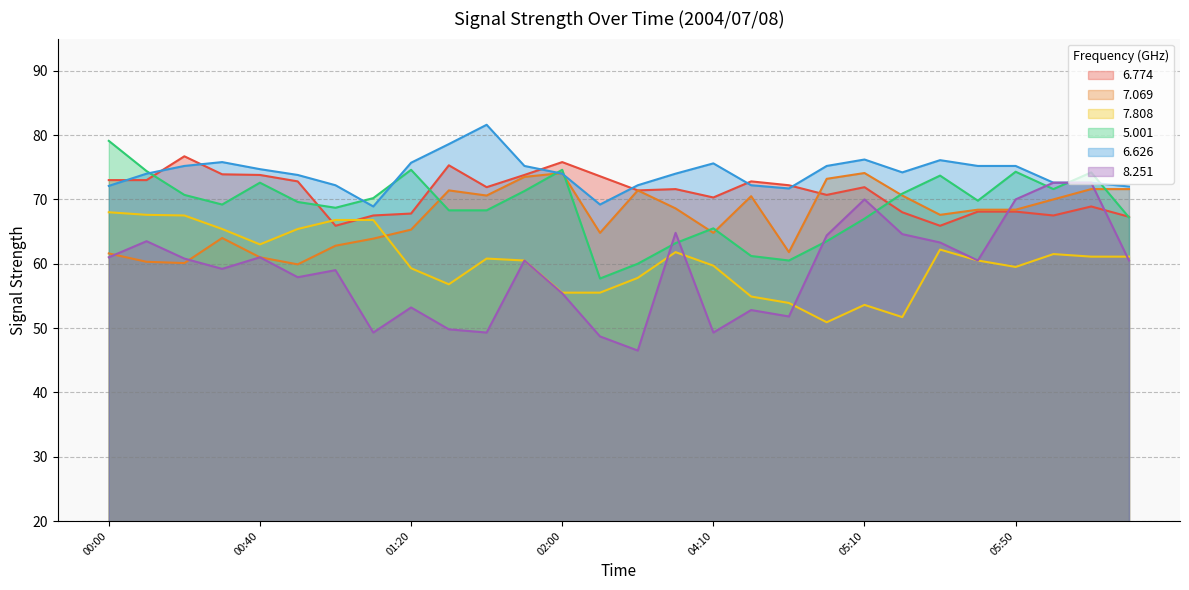

What is the sum of the 5.001 values at 05:50 and 00:10?

148.7